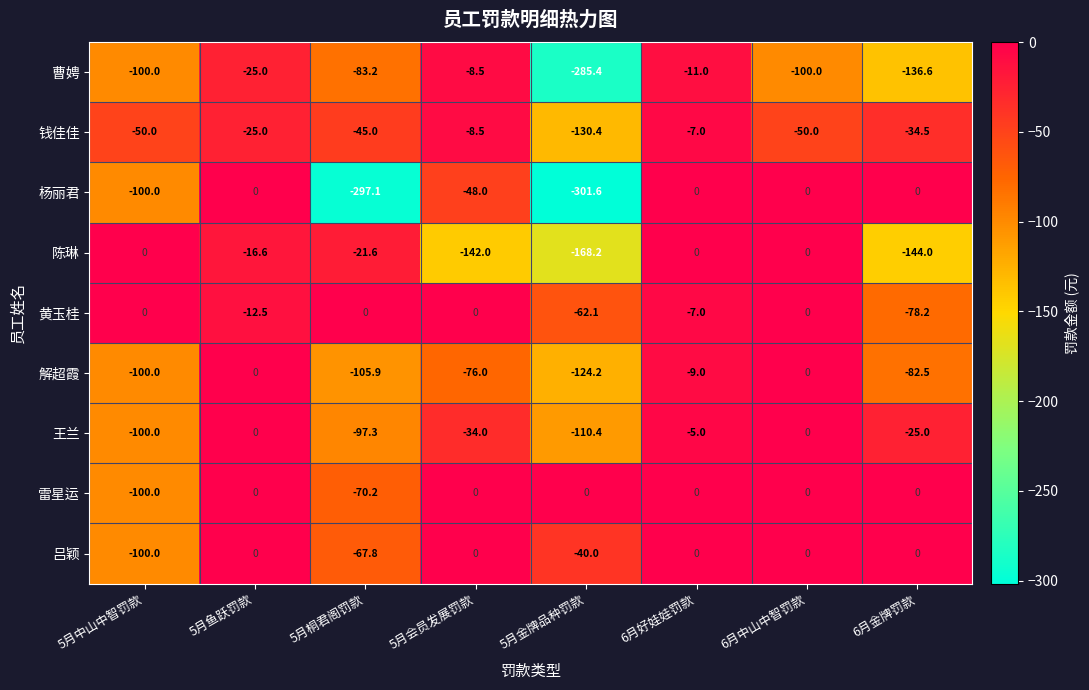

Which series has the largest range (max minus min)?

杨丽君